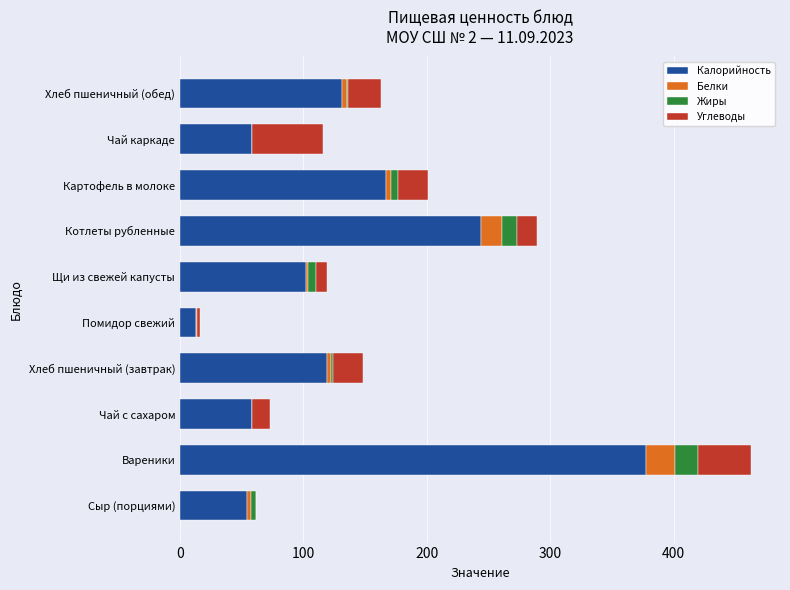

Where is Калорийность nearest to the value 195?

Картофель в молоке